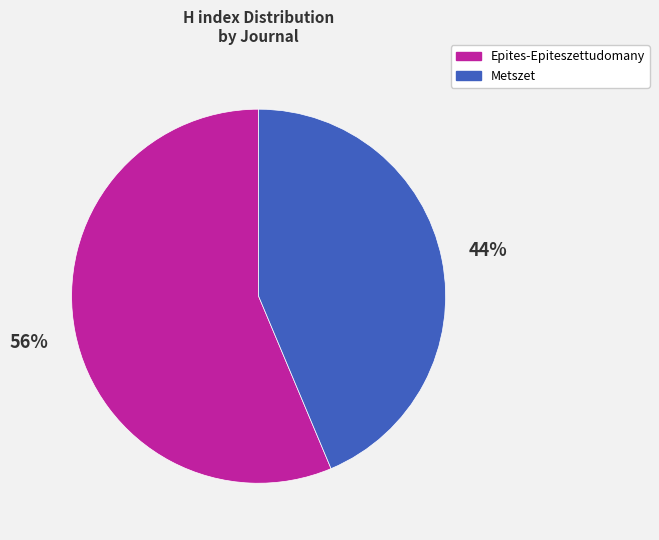

To the nearest percent, what percentage of the pie is Metszet?

44%